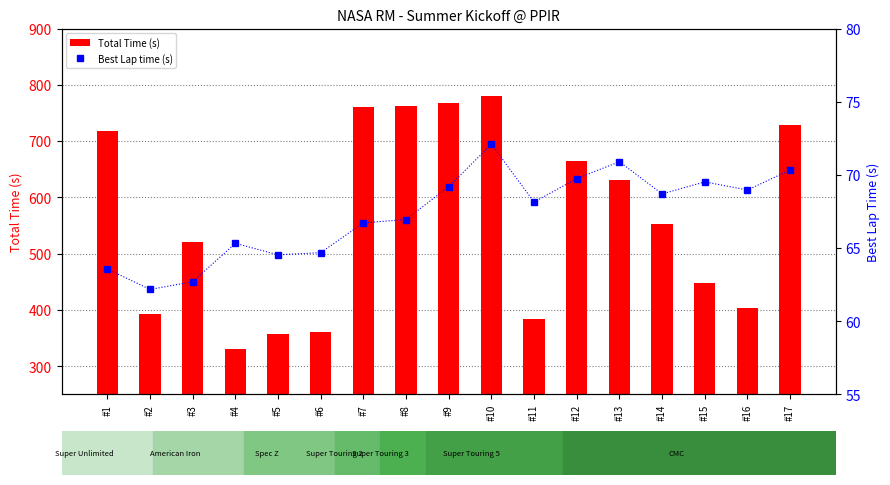

Reading left to right, extract all data points from this chart.

Total Time: #1=717.5	#2=393.3	#3=521.5	#4=330.8	#5=358.2	#6=360.1	#7=760.1	#8=762.5	#9=767.3	#10=780.9	#11=384.5	#12=665.1	#13=631.8	#14=552.0	#15=448.9	#16=404.0	#17=728.5
Best Lap time: #1=63.6	#2=62.2	#3=62.7	#4=65.3	#5=64.5	#6=64.7	#7=66.7	#8=67.0	#9=69.2	#10=72.1	#11=68.1	#12=69.8	#13=70.9	#14=68.7	#15=69.5	#16=69.0	#17=70.3